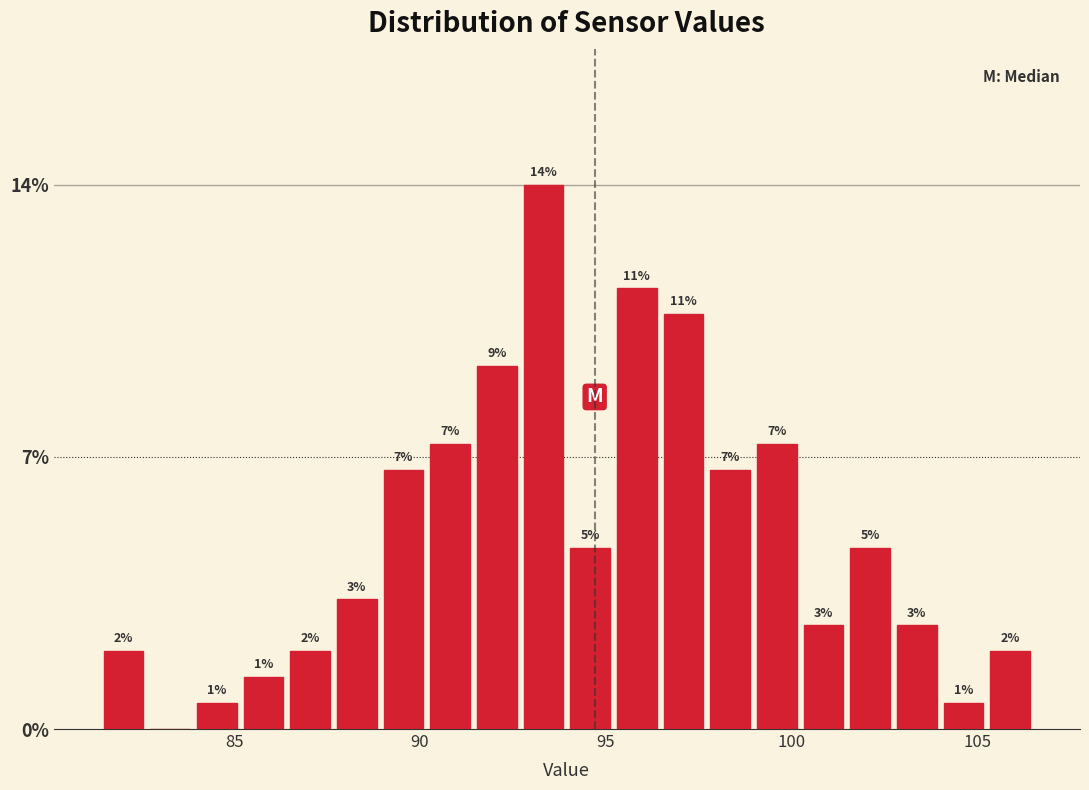

Read against the x-axis, roughly where is the centre of the tallest bar?

93.5